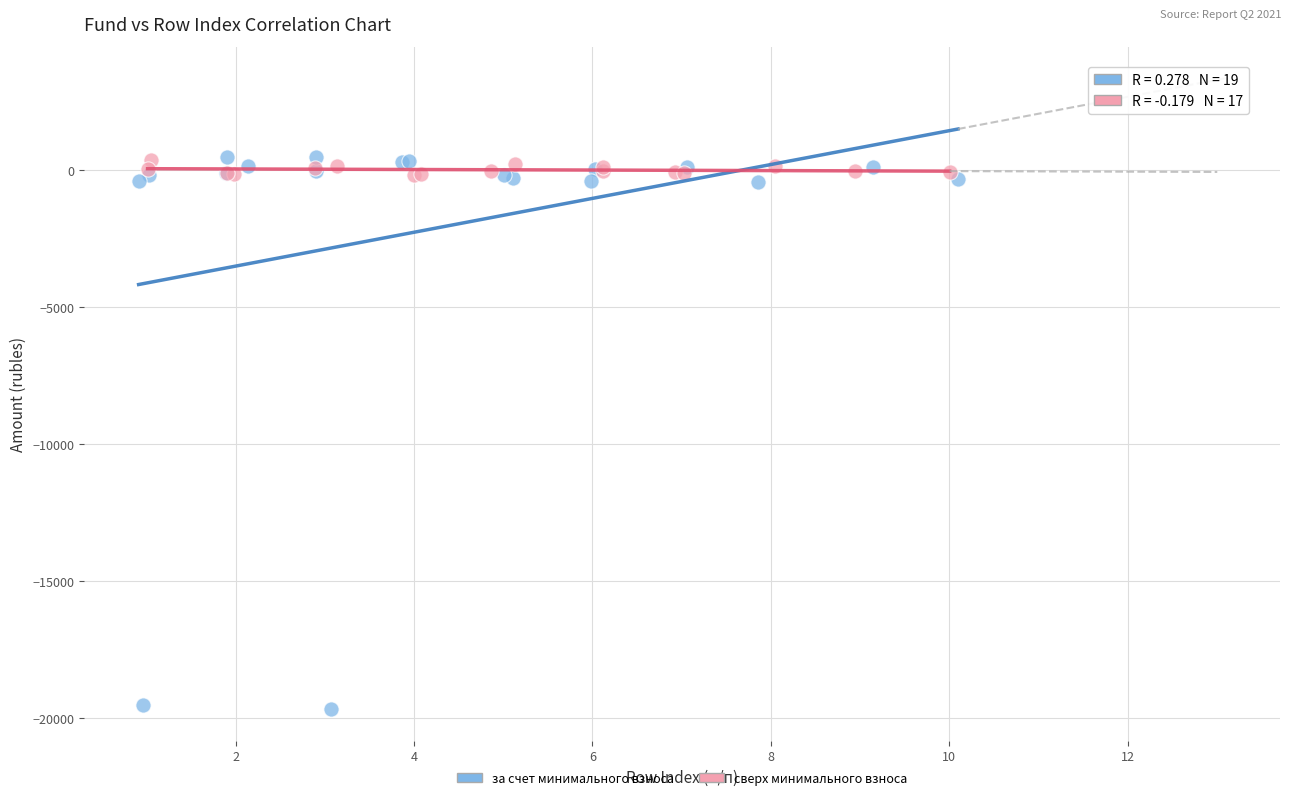

Which series contains the lowest Y value?

за счет минимального взноса